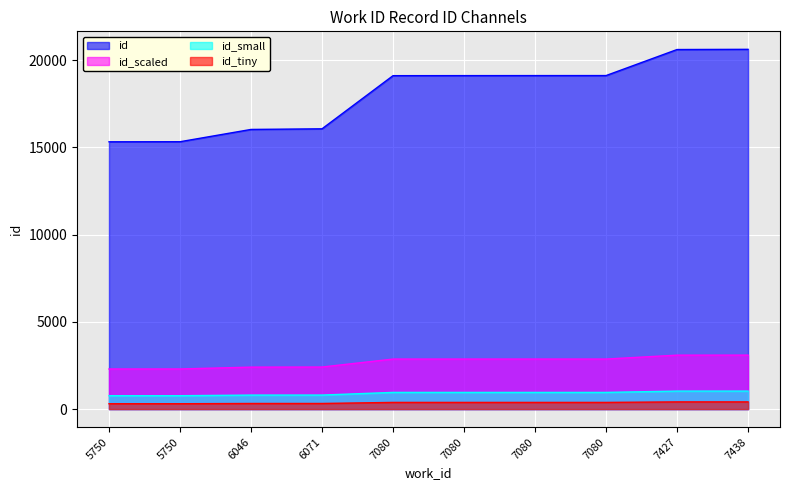

Count the number of values greater than 382.

6